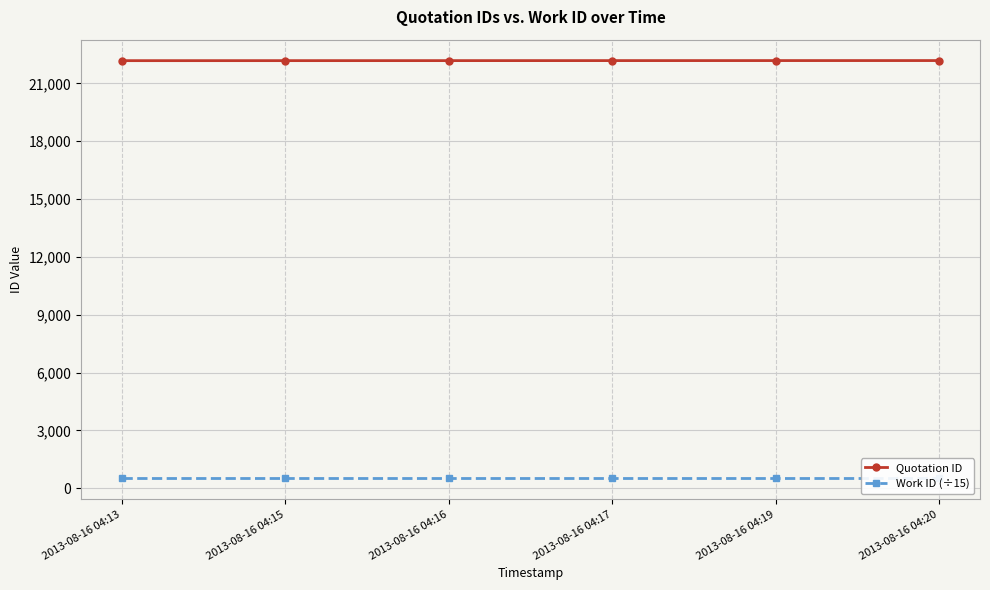

At how many categories does at least one series exceed 12262?

6